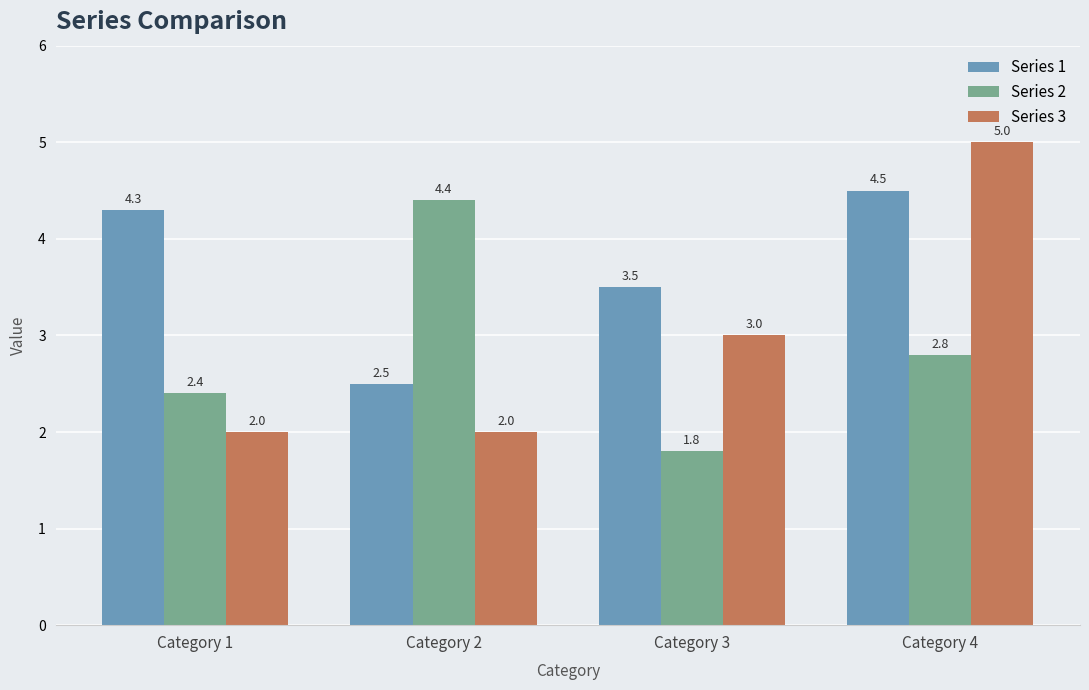

What is the value of the Series 1 bar at the 2nd from the left?

2.5